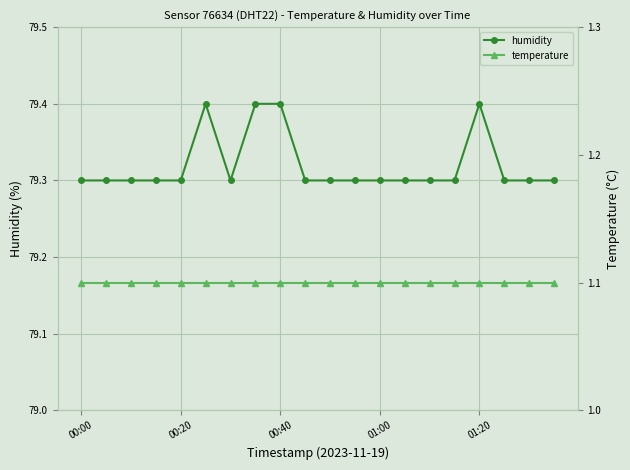

How many data points does each series have?

20